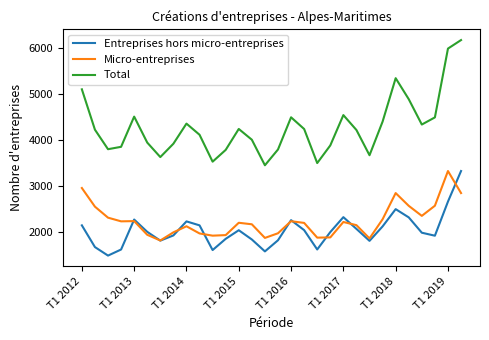

Which series has the largest range (max minus min)?

Total